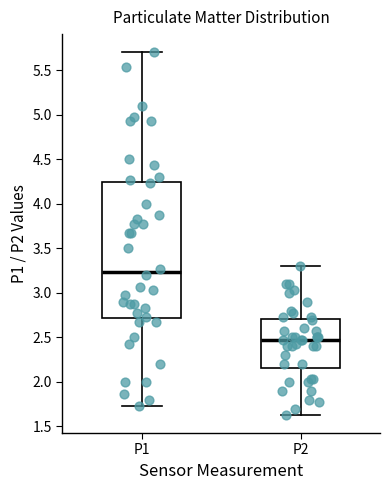

Reading left to right, read every box against the y-axis: the position of its median line, the range the box covers, and the ends of its whiskers. The values are not printed on the chart, so give them approximately, as read against the axis.

P1: median 3.25, box 2.70 to 4.25, whiskers 1.75 to 5.70
P2: median 2.45, box 2.15 to 2.70, whiskers 1.65 to 3.30